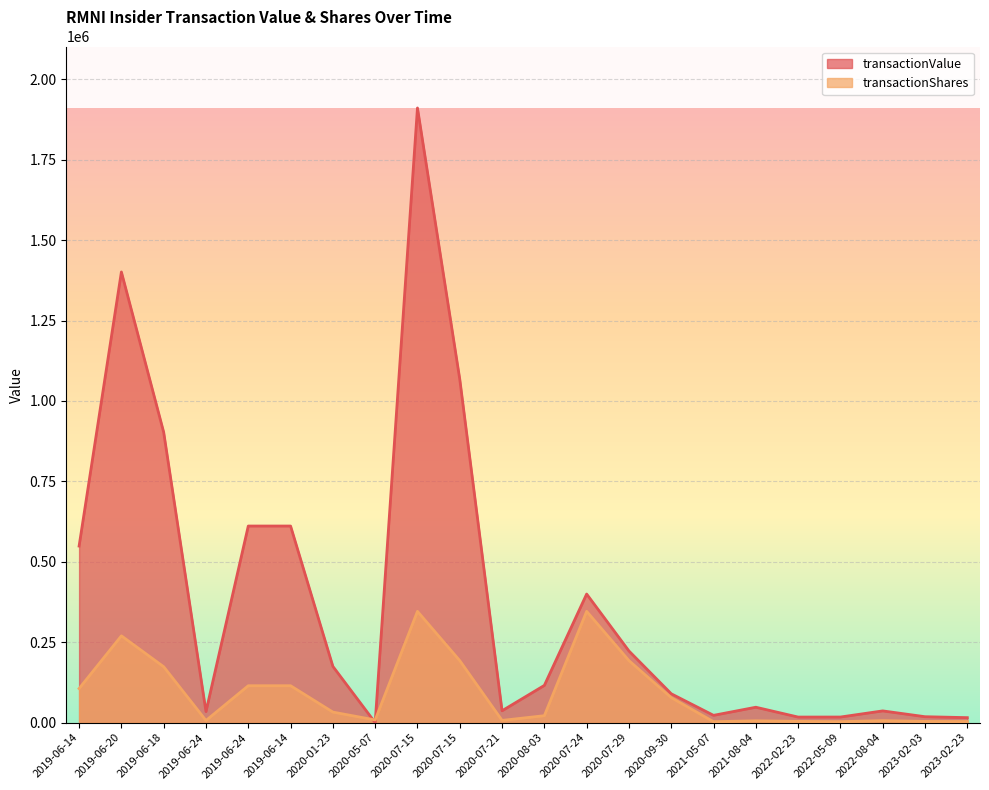

What is the average value of the transactionShares series?

92727